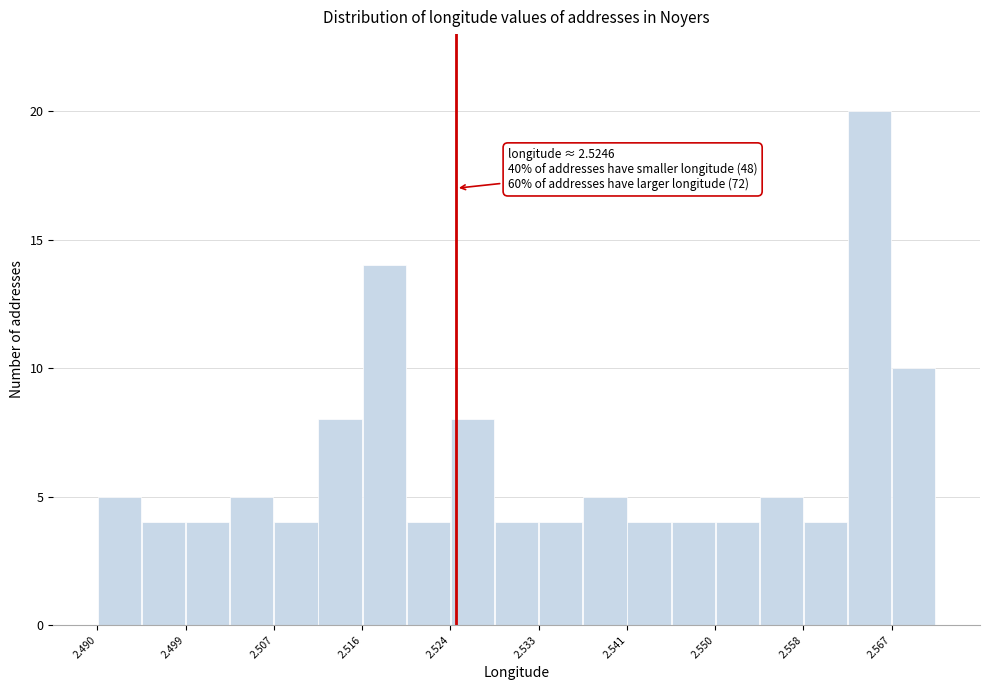

Over which range of the x-axis is the bar tallest?

2.562 to 2.567